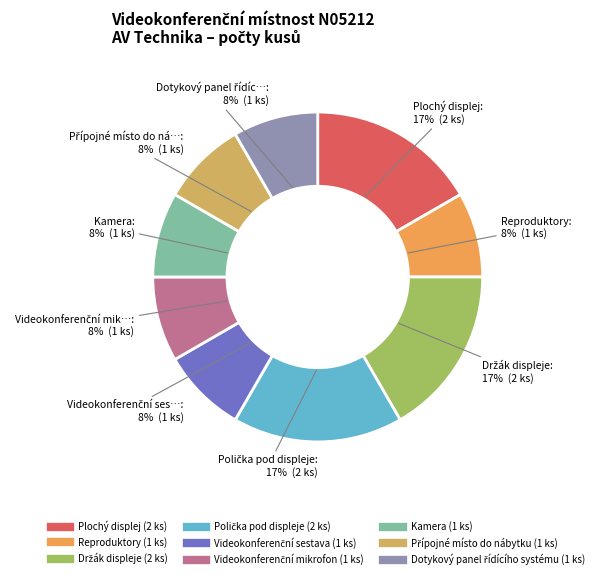

Combined, what portion of the pie is Polička pod displeje and Kamera?

25.0%